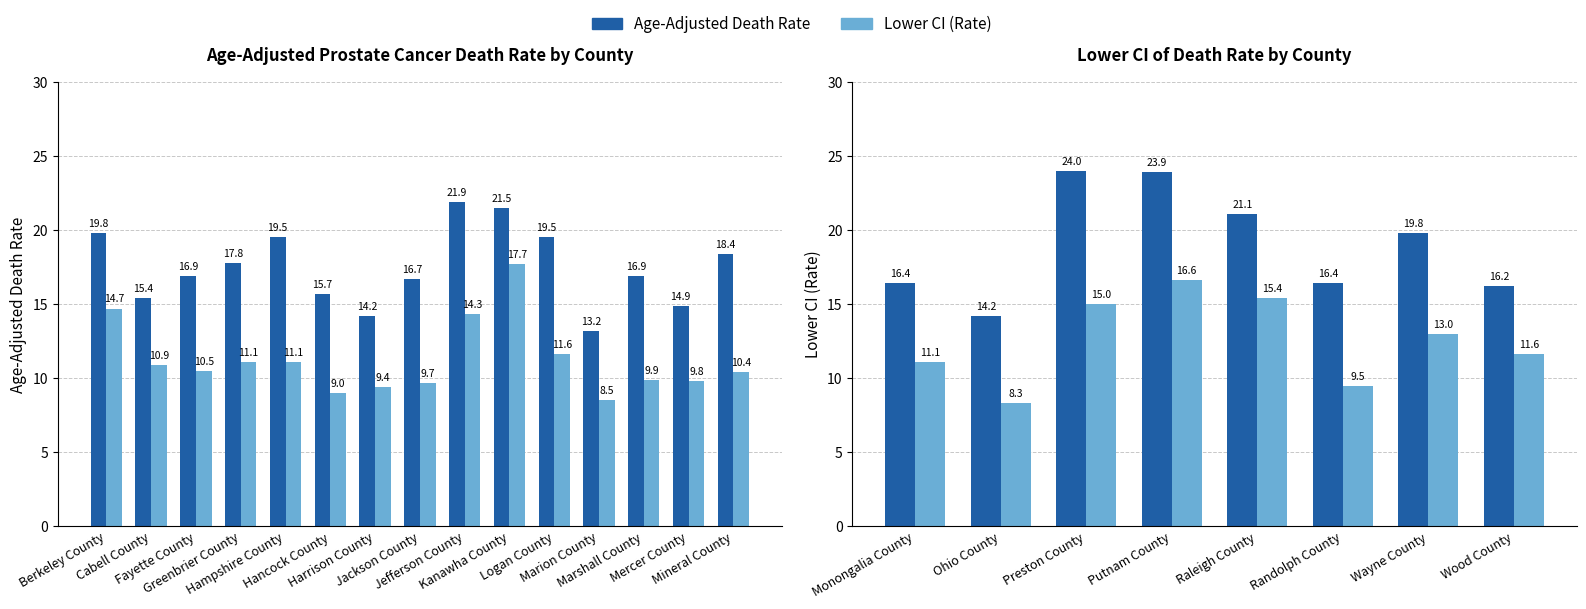

Count the number of categories in the chart.

8